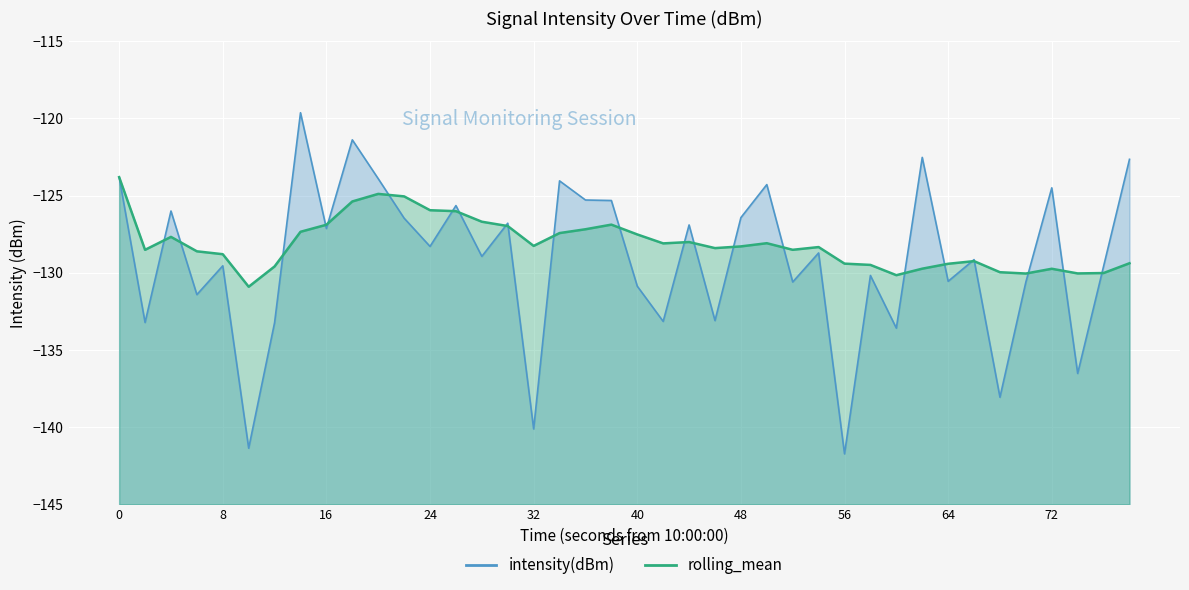

At 24, list the series in order from largest to smallest.

rolling_mean, intensity(dBm)